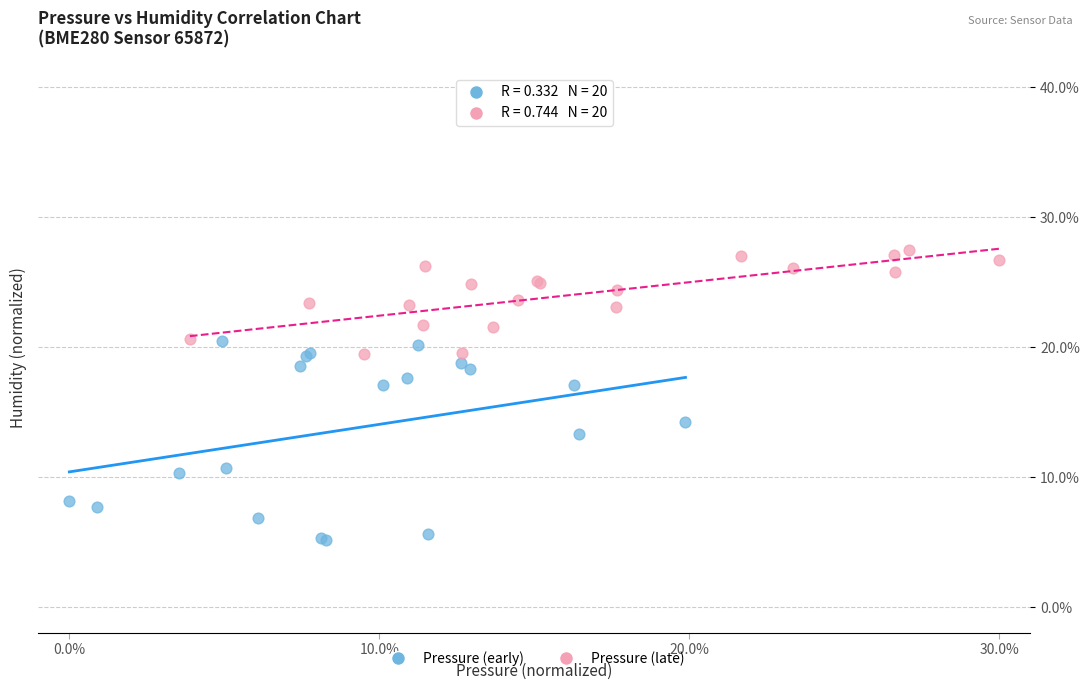

Which series contains the highest Y value?

Pressure (late)